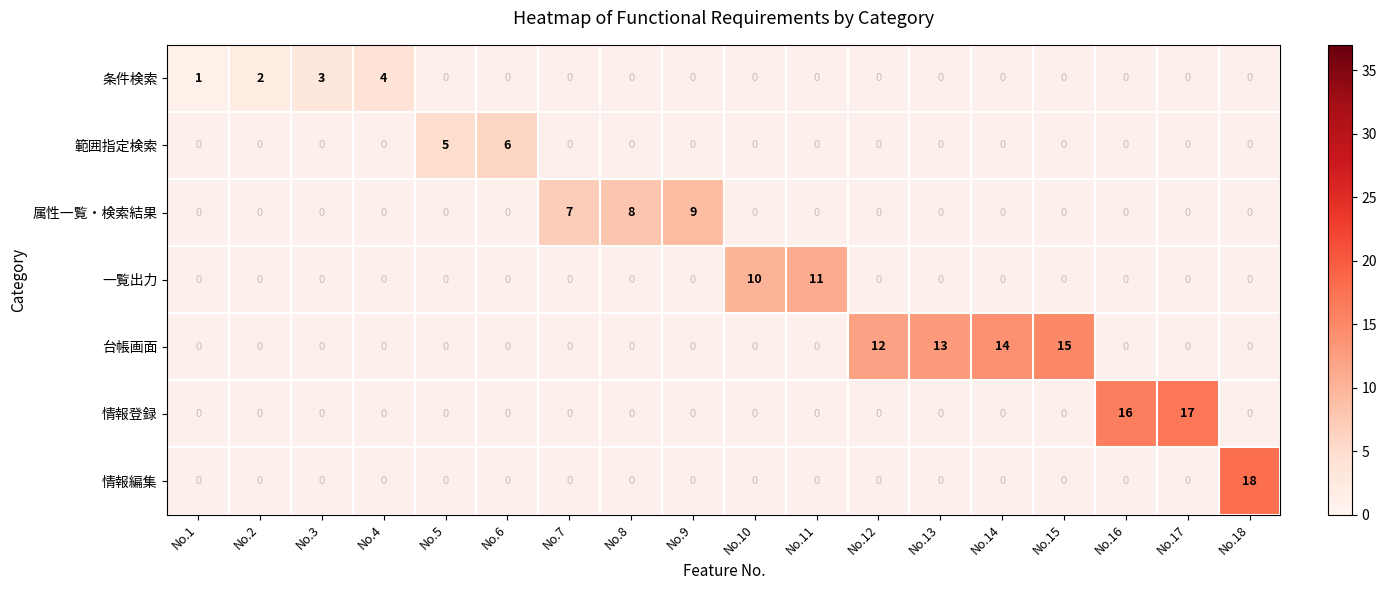

Which category has the lowest value across all series?

No.1